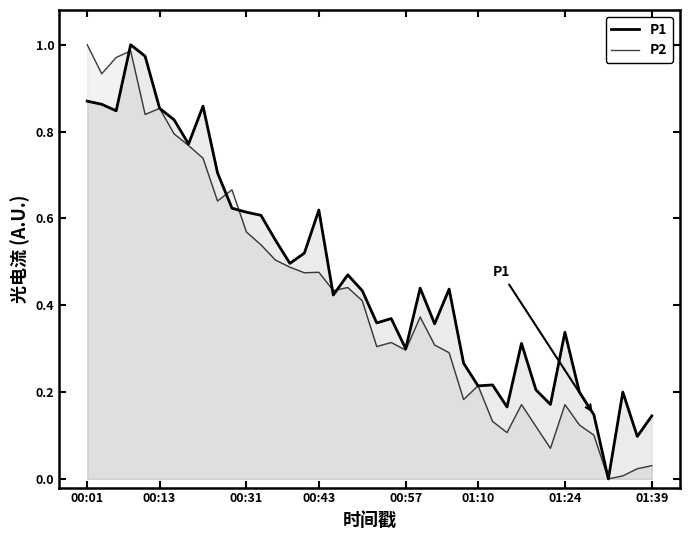

What is the label of the 23rd point from the right?

17